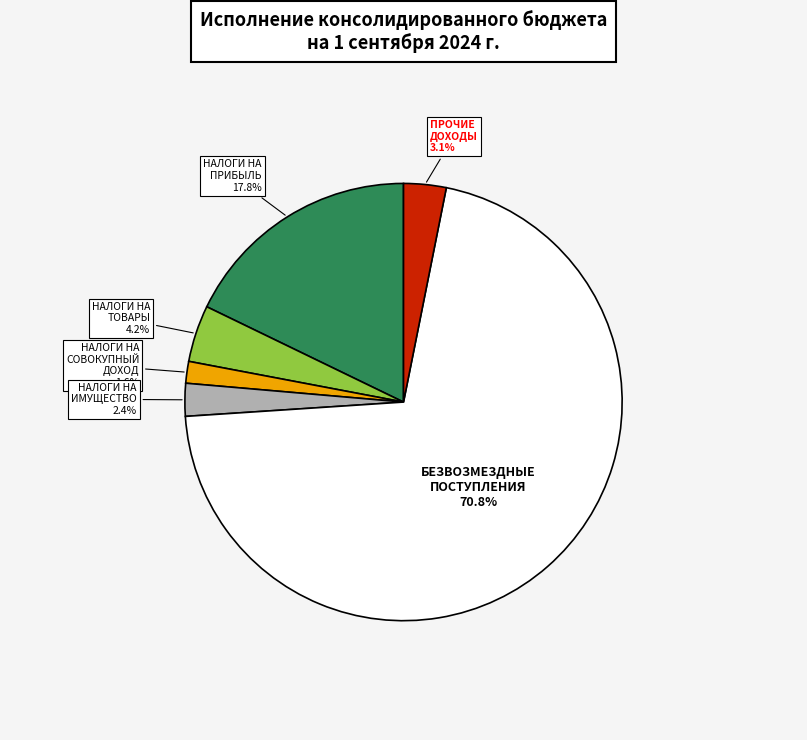

To the nearest percent, what is the average slice percentage?

17%